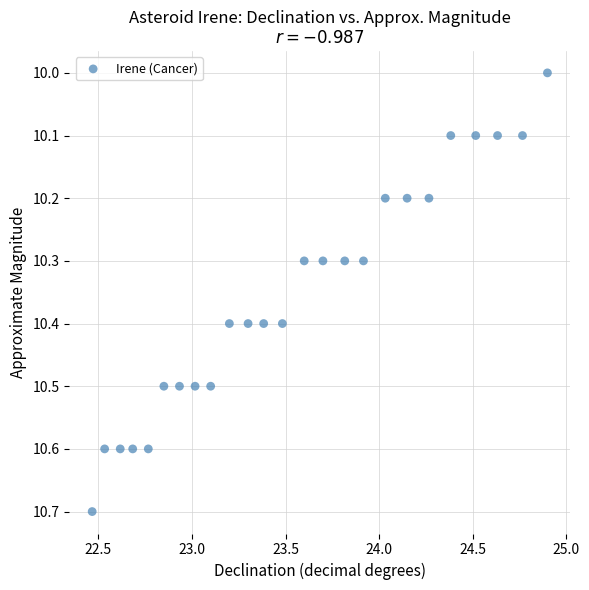

What is the range of X values (max minus min)?

2.4